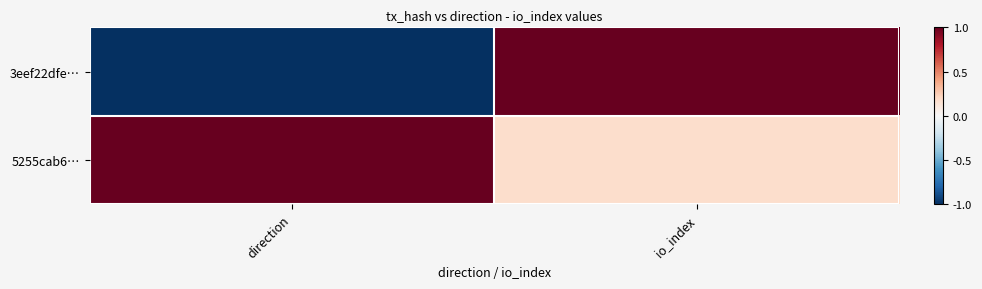

Reading left to right, extract all data points from this chart.

3eef22dfe…: direction=-1.0	io_index=1.0
5255cab6…: direction=1.0	io_index=0.2